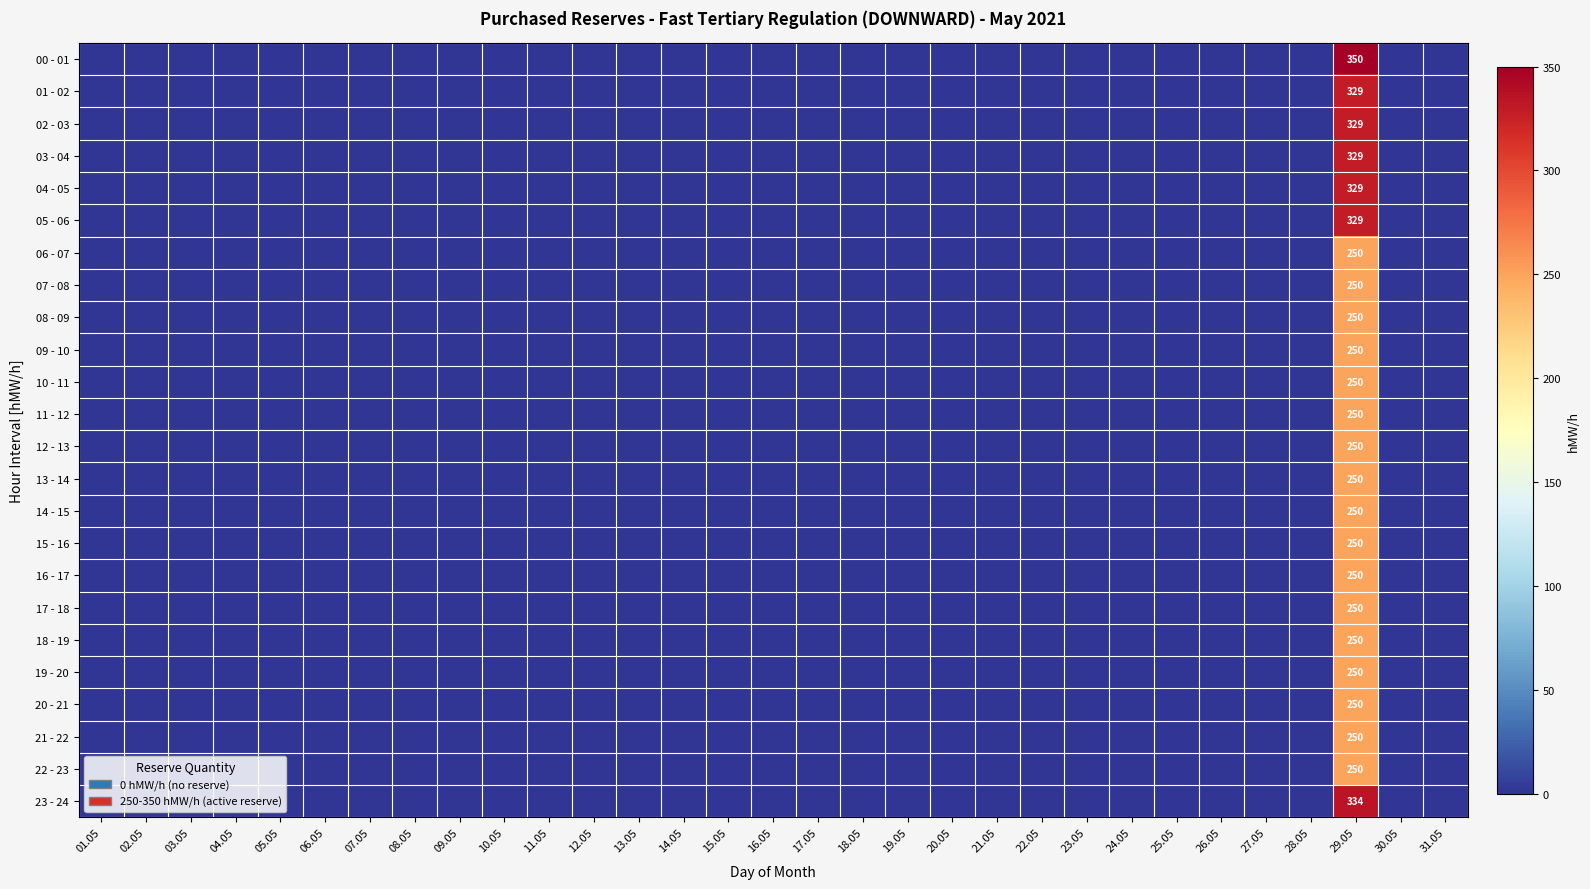

How many data points in 22 - 23 are above 0?

1